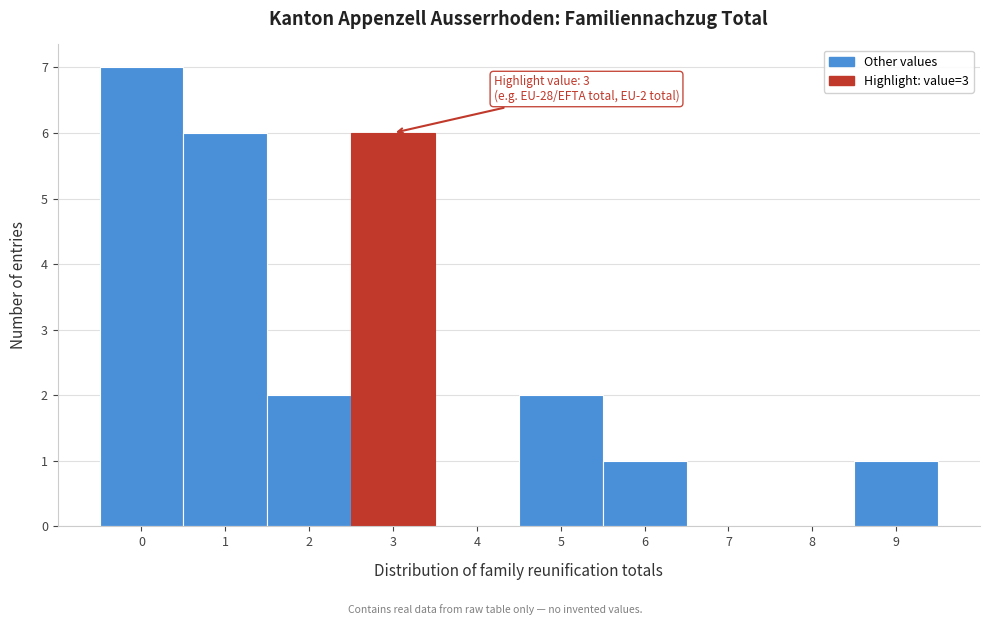

Over which range of the x-axis is the bar tallest?

-0.5 to 0.5